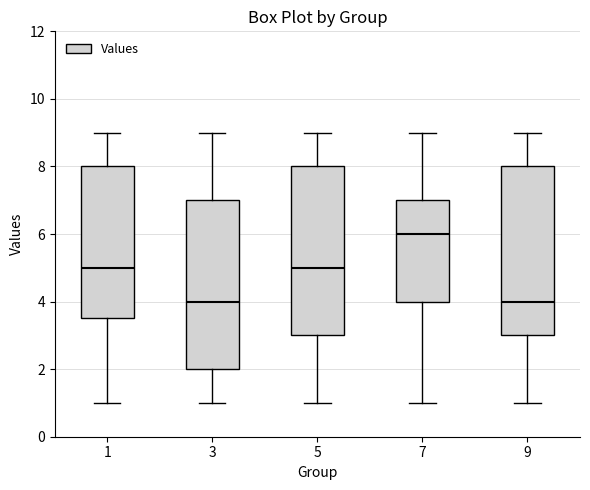

Reading left to right, read every box against the y-axis: the position of its median line, the range the box covers, and the ends of its whiskers. The values are not printed on the chart, so give them approximately, as read against the axis.

1: median 5.0, box 3.6 to 8.0, whiskers 1.0 to 9.0
3: median 4.0, box 2.0 to 7.0, whiskers 1.0 to 9.0
5: median 5.0, box 3.0 to 8.0, whiskers 1.0 to 9.0
7: median 6.0, box 4.0 to 7.0, whiskers 1.0 to 9.0
9: median 4.0, box 3.0 to 8.0, whiskers 1.0 to 9.0